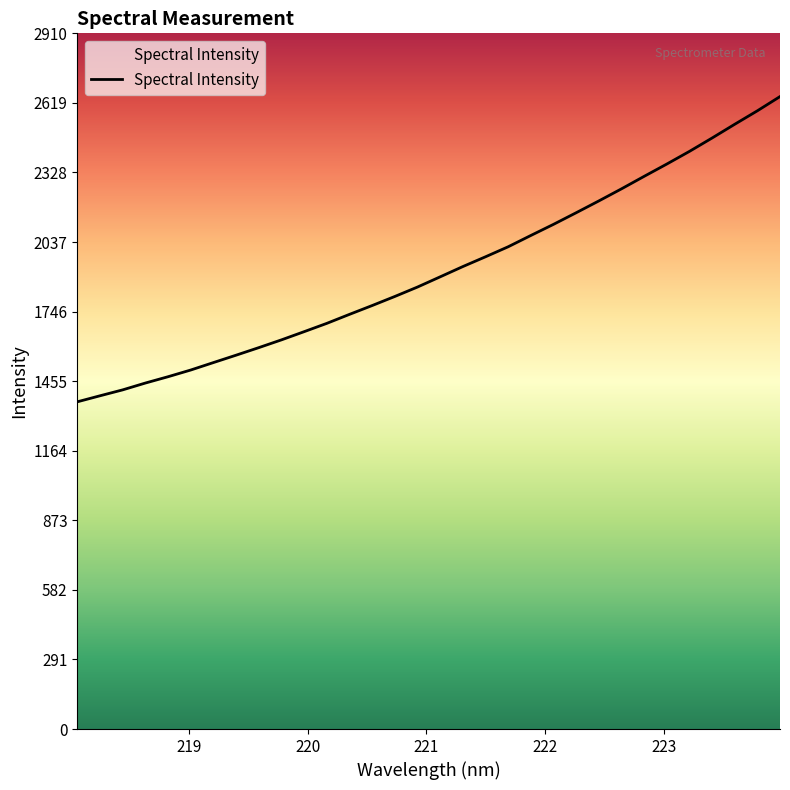

What is the difference between the maximum and minimum values?

1277.1